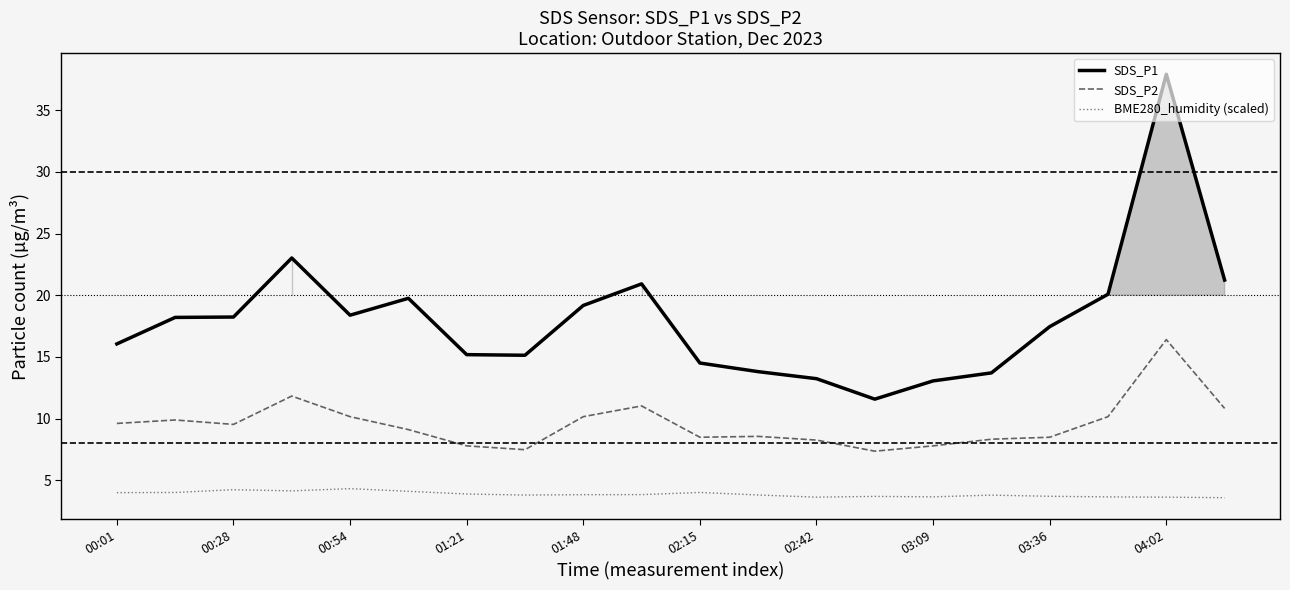

List the series in order of their peak value, highest first.

SDS_P1, SDS_P2, BME280_humidity (scaled)